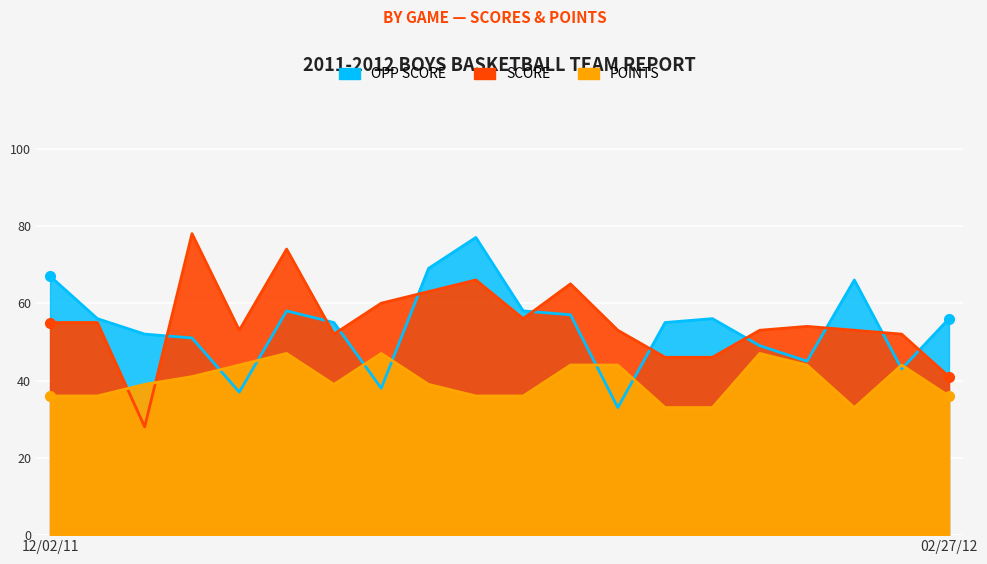

Where is SCORE nearest to the value 53?

12/17/11